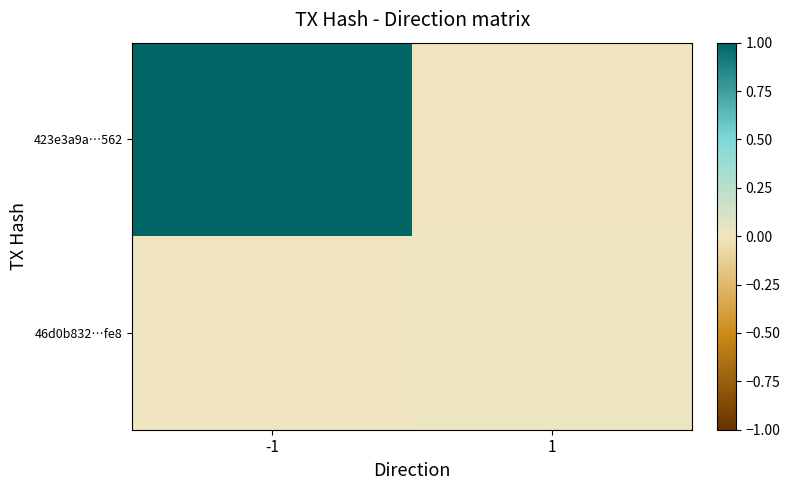

Which category has the highest value across all series?

-1